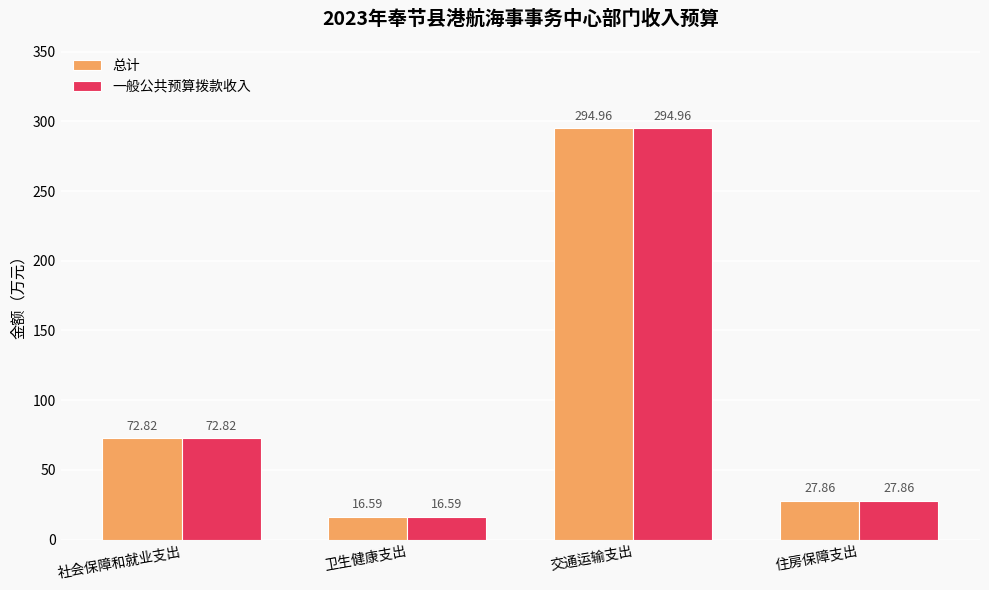

At which category is the sum across all series the highest?

交通运输支出